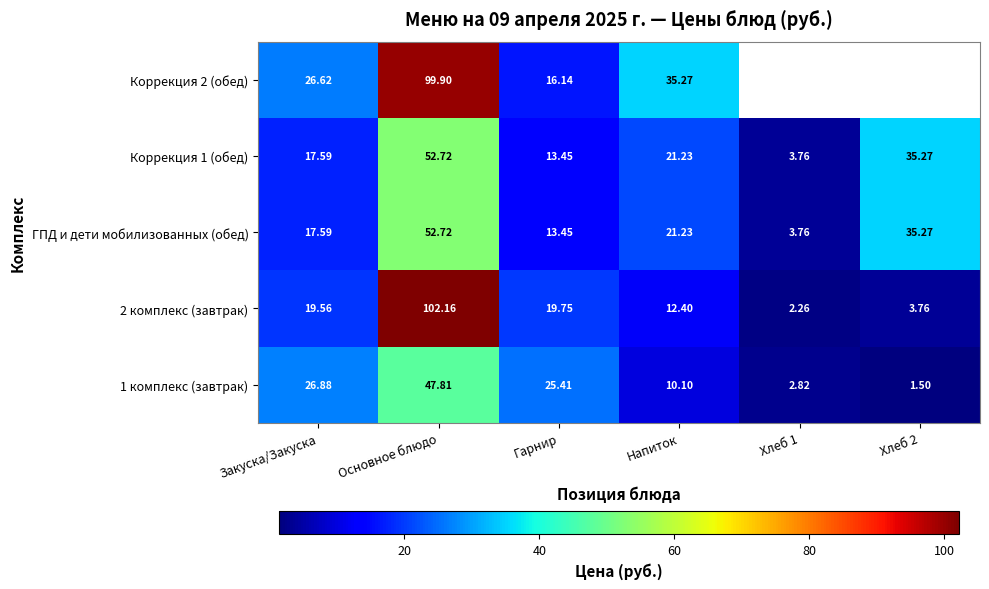

The Коррекция 1 (обед) series shows 6.7 at Хлеб 1. True or false?

False